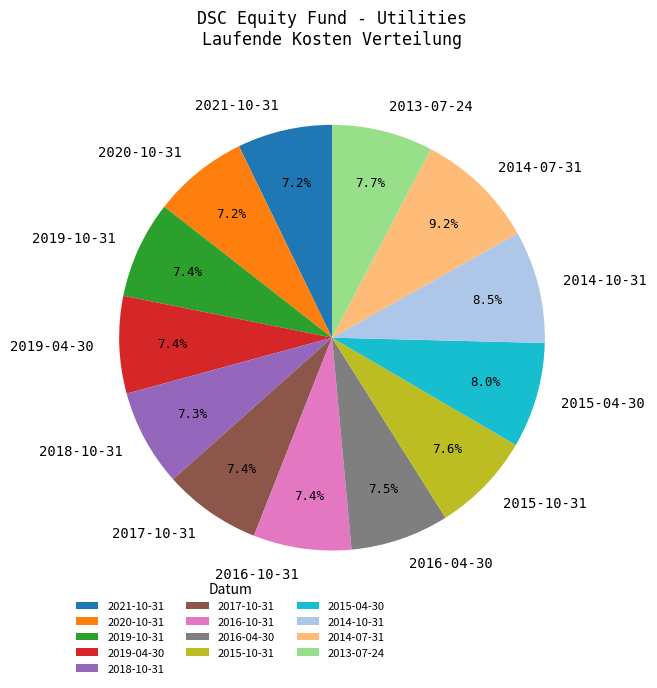

Which category has the biggest portion of the pie?

2014-07-31